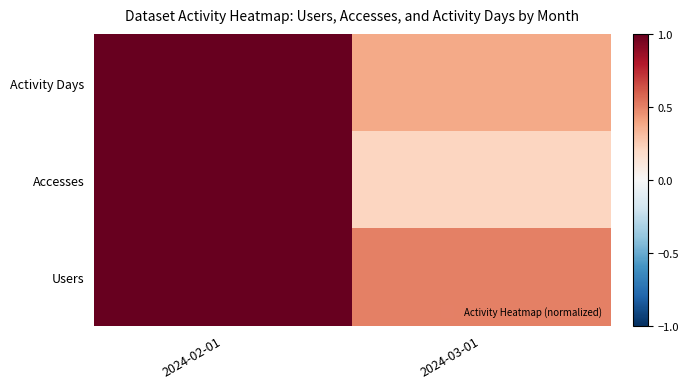

Reading left to right, transcribe all the data shown in this chart.

Activity Days: 2024-02-01=1.0	2024-03-01=0.4
Accesses: 2024-02-01=1.0	2024-03-01=0.2
Users: 2024-02-01=1.0	2024-03-01=0.5